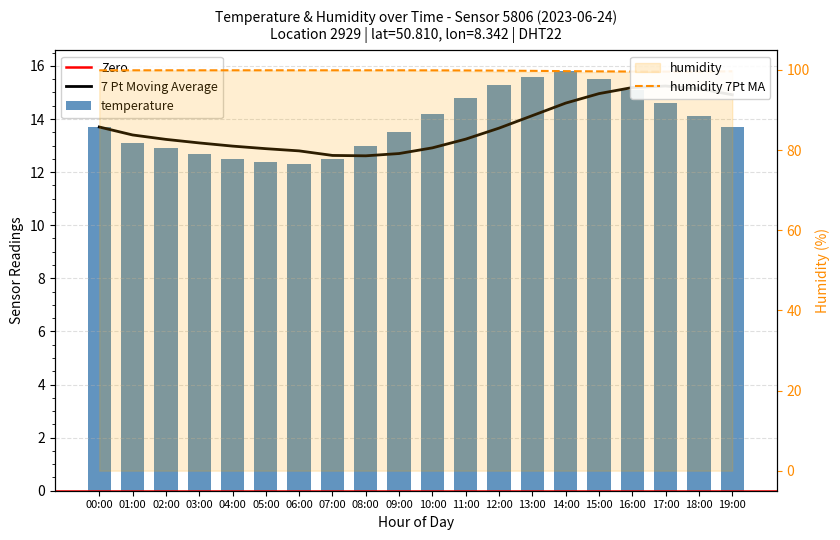

What is the change in value from 01:00 to 05:00?

-0.7